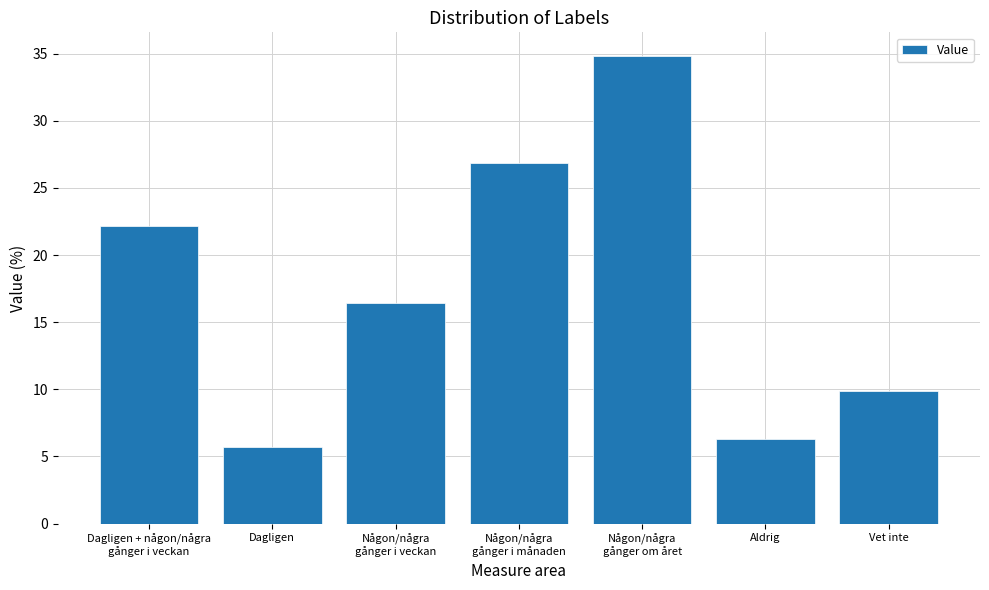

What is the difference between the second highest and minimum values?

21.1